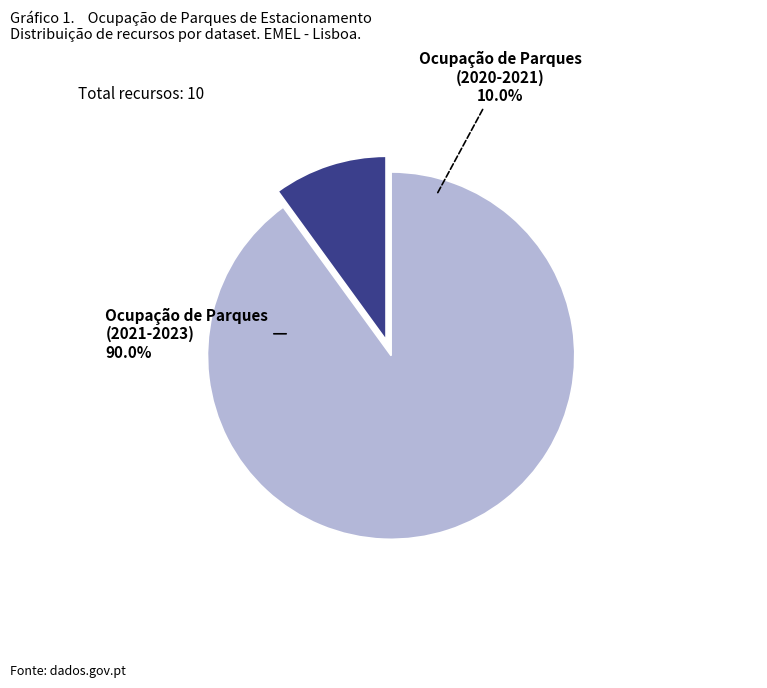

True or false: 6088a581454ae3ad728022c6 accounts for 99% of the total.

False